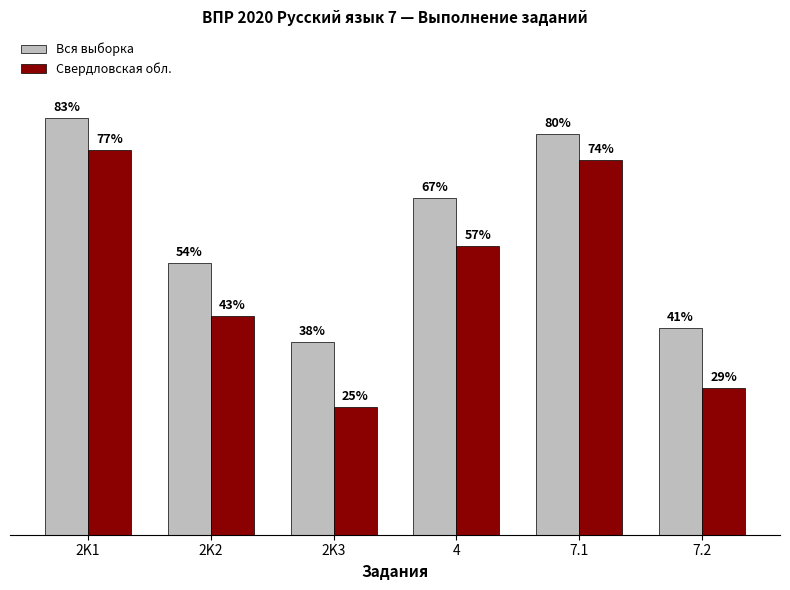

What is the difference between the Вся выборка values at 7.2 and 4?

25.8